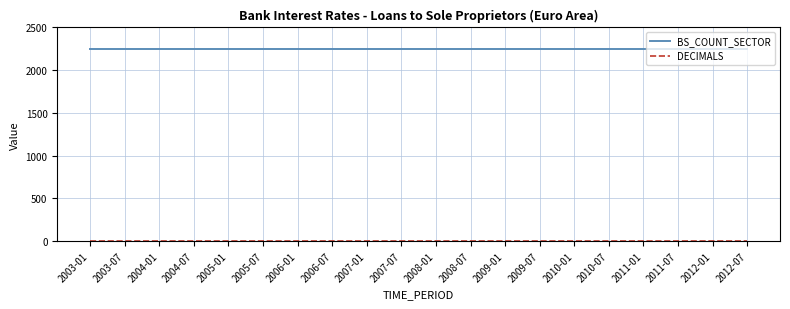

Is this an area chart (filled region under the line)?

No